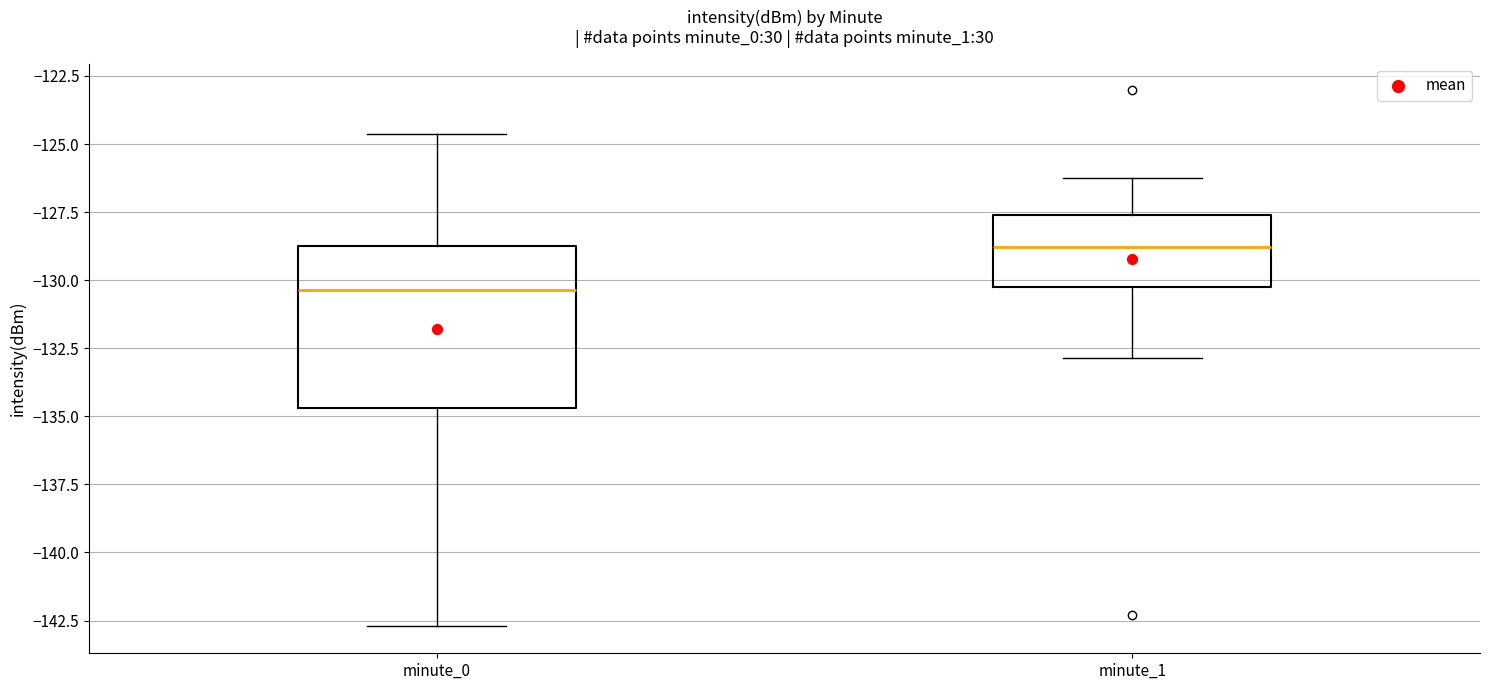

Which box has the highest median line?

minute_1